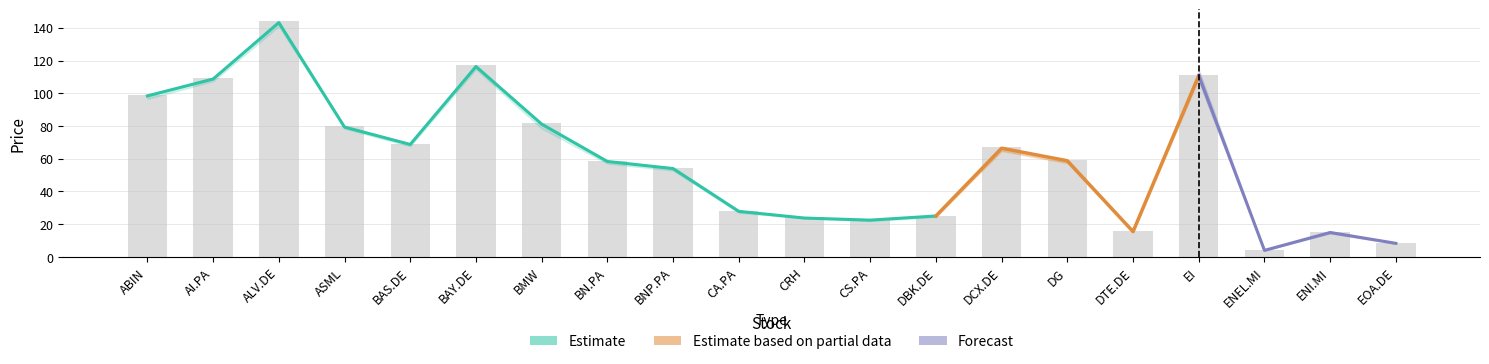

Reading right to left, extract all data points from this chart.

Open: EOA.DE=8.2	ENI.MI=14.6	ENEL.MI=4.0	EI=109.0	DTE.DE=15.2	DG=57.4	DCX.DE=65.8	DBK.DE=24.5	CS.PA=22.0	CRH=24.0	CA.PA=27.0	BNP.PA=53.0	BN.PA=57.2	BMW=79.8	BAY.DE=115.2	BAS.DE=68.1	ASML=79.0	ALV.DE=141.4	AI.PA=107.8	ABIN=97.3
High: EOA.DE=8.3	ENI.MI=15.0	ENEL.MI=4.0	EI=111.3	DTE.DE=15.6	DG=59.0	DCX.DE=66.9	DBK.DE=25.1	CS.PA=22.6	CRH=24.5	CA.PA=27.9	BNP.PA=54.1	BN.PA=58.4	BMW=81.6	BAY.DE=117.2	BAS.DE=69.2	ASML=79.9	ALV.DE=144.1	AI.PA=109.2	ABIN=98.9
Low: EOA.DE=8.1	ENI.MI=14.6	ENEL.MI=4.0	EI=108.8	DTE.DE=15.1	DG=57.4	DCX.DE=64.8	DBK.DE=24.4	CS.PA=21.9	CRH=23.6	CA.PA=27.0	BNP.PA=52.8	BN.PA=57.0	BMW=78.5	BAY.DE=114.7	BAS.DE=67.6	ASML=78.4	ALV.DE=140.9	AI.PA=107.3	ABIN=96.5
Close: EOA.DE=8.3	ENI.MI=14.9	ENEL.MI=4.0	EI=110.8	DTE.DE=15.5	DG=58.8	DCX.DE=66.4	DBK.DE=25.0	CS.PA=22.5	CRH=23.8	CA.PA=27.9	BNP.PA=54.0	BN.PA=58.3	BMW=81.2	BAY.DE=116.3	BAS.DE=68.7	ASML=79.3	ALV.DE=143.2	AI.PA=108.7	ABIN=98.4